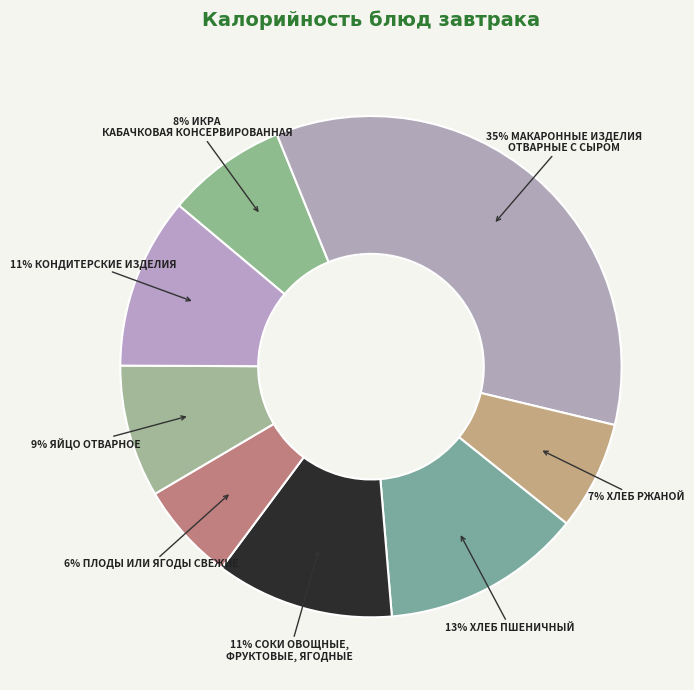

Count the number of slices in the pie.

8